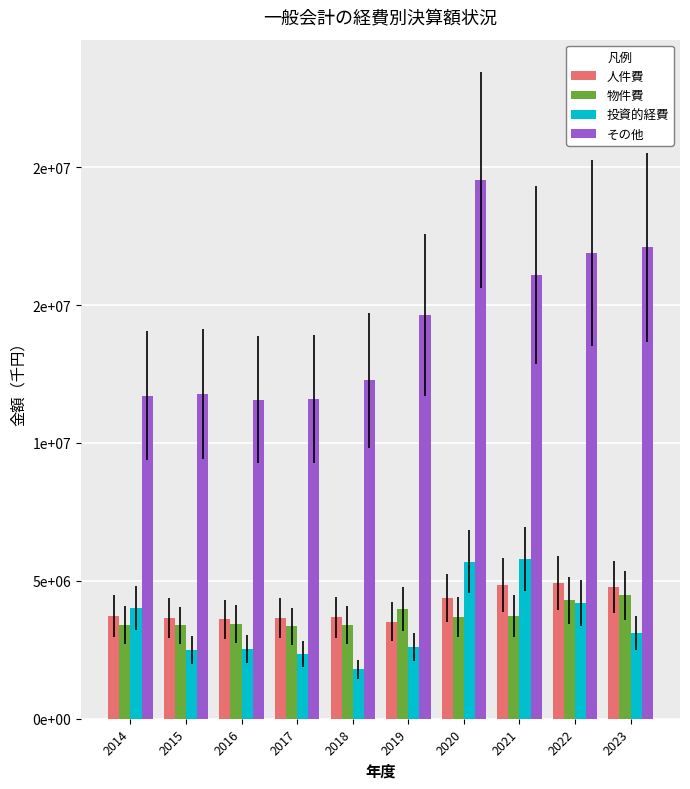

What are all the series names shown in the legend?

人件費, 物件費, 投資的経費, その他